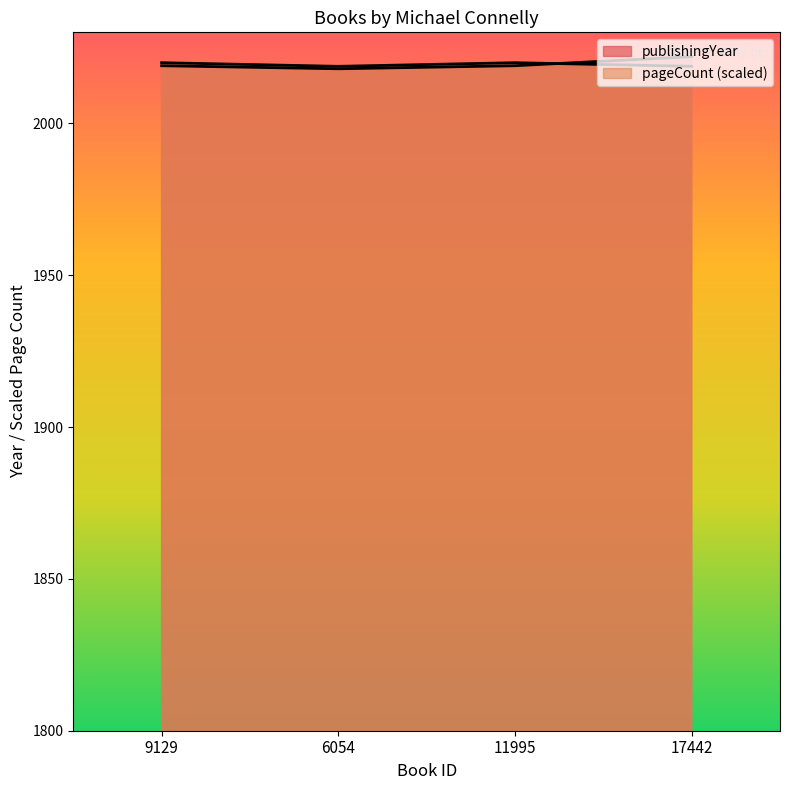

What is the value of the publishingYear point at the 1st from the left?

2019.0